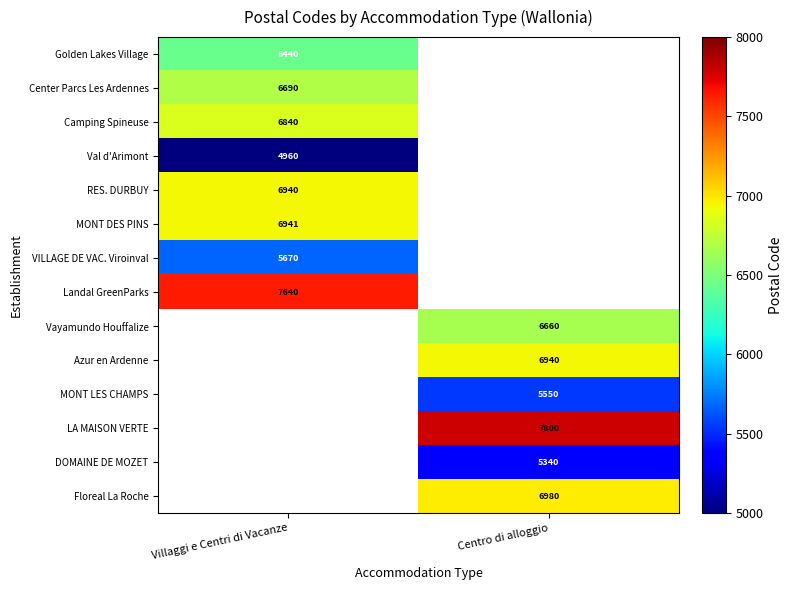

Between Villaggi e Centri di Vacanze and Centro di alloggio, which is larger?

Centro di alloggio